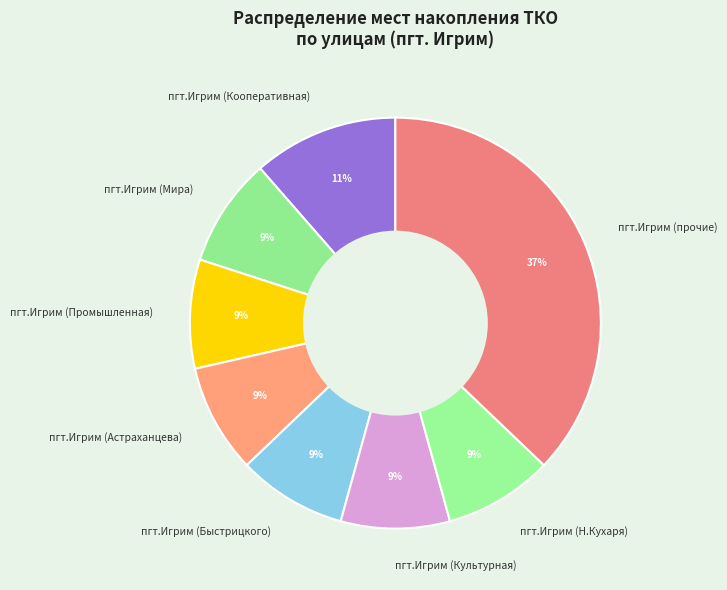

To the nearest percent, what percentage of the pie is пгт.Игрим (Астраханцева)?

9%